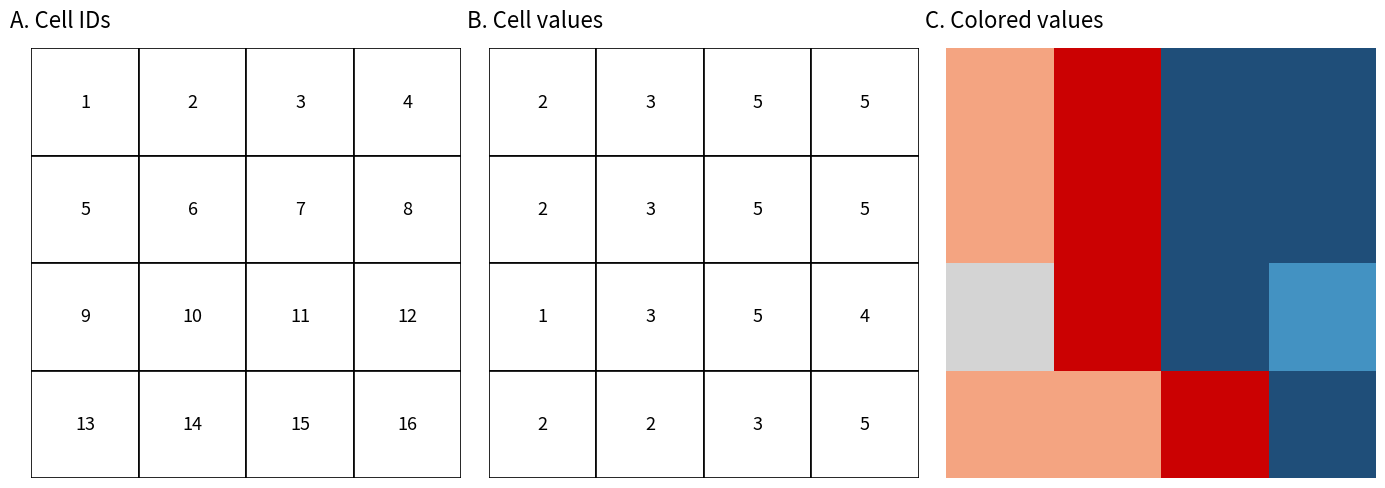

True or false: the data shows 2 at heat.

True